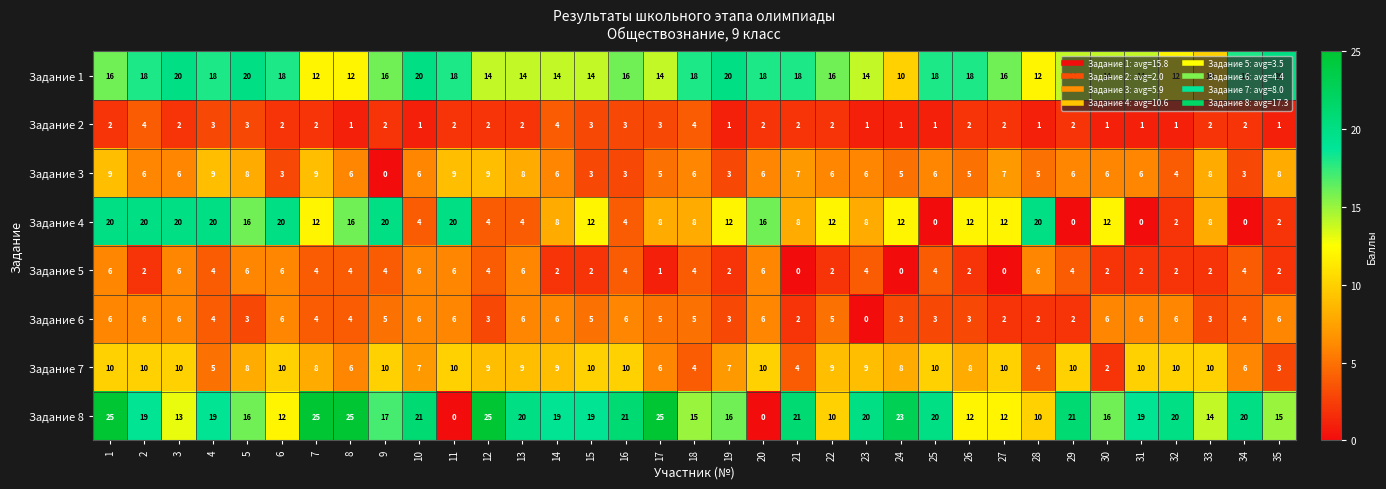

Which series has the widest spread of values?

Задание 8